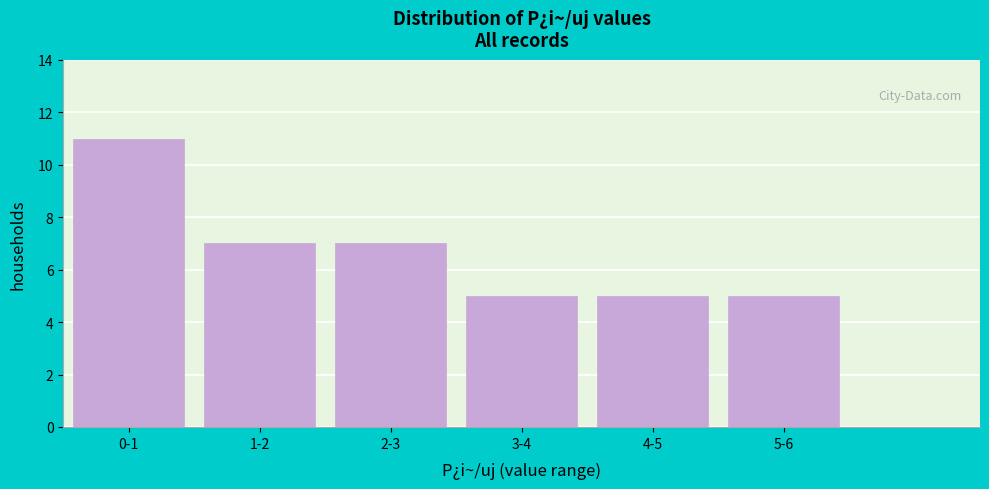

Reading left to right, list all the values displayed in this chart.

11	7	7	5	5	5